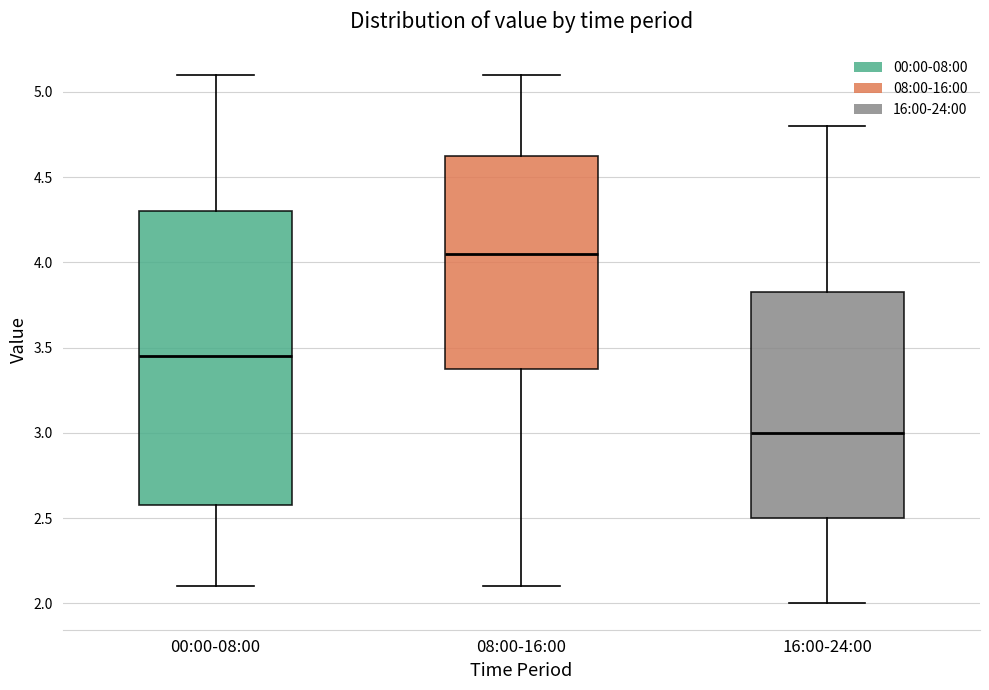

Which box's median line is the highest?

08:00-16:00